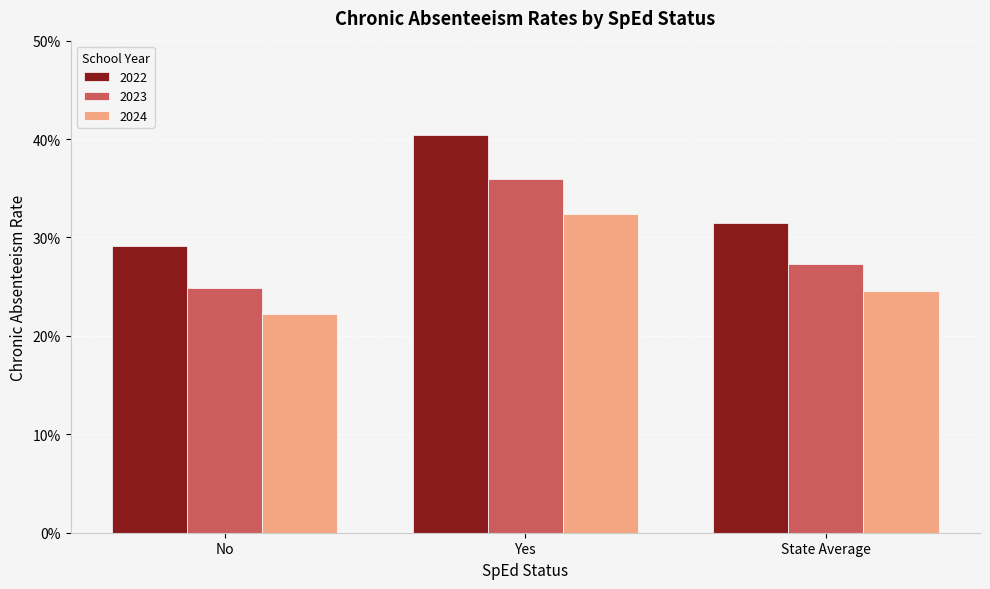

What are all the series names shown in the legend?

2022, 2023, 2024